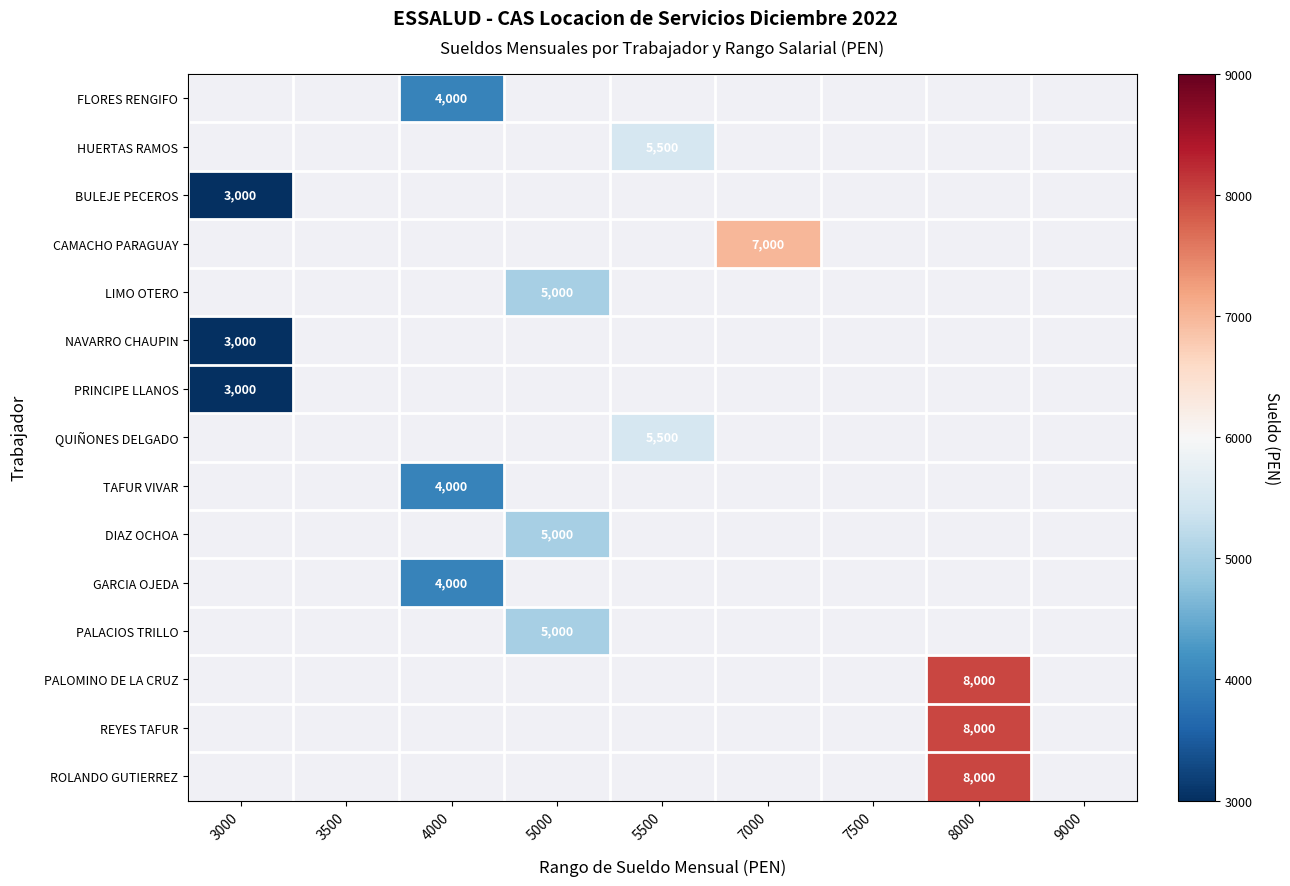

What is the maximum value shown in the chart?

8000.0